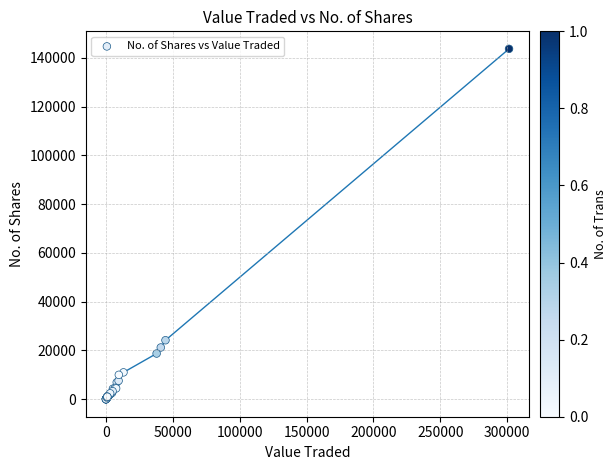

What Y value in the scatter plot is closest to 71834?

24185